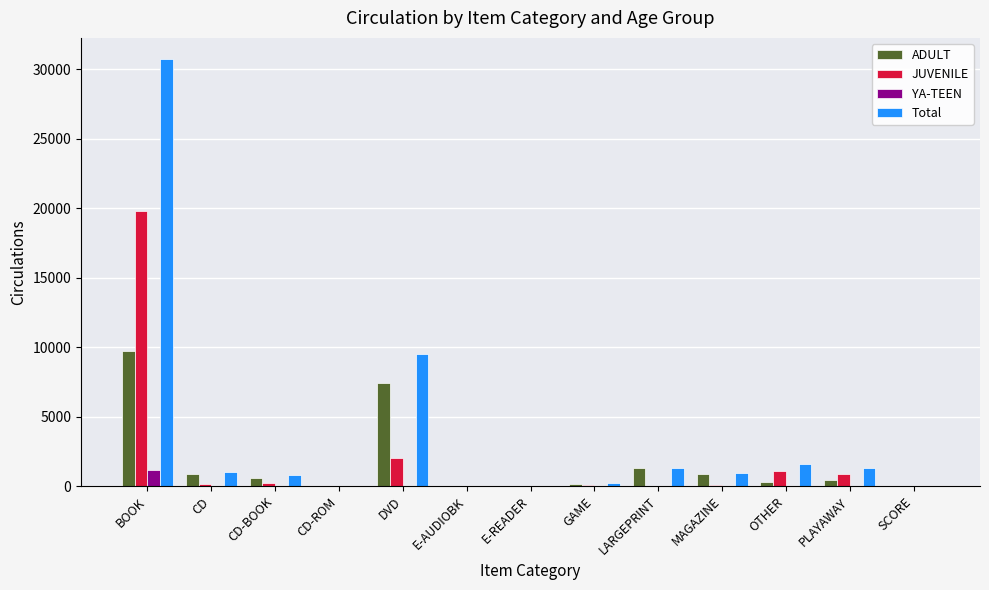

Which series has the largest total across all categories?

Total